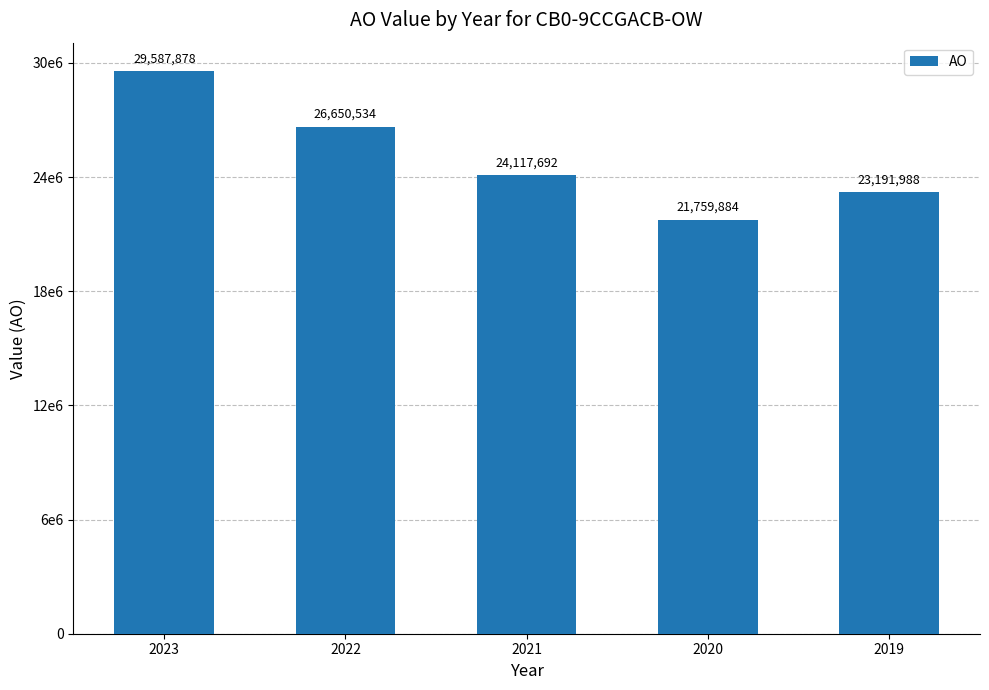

Reading left to right, extract all data points from this chart.

29587878	26650534	24117692	21759884	23191988